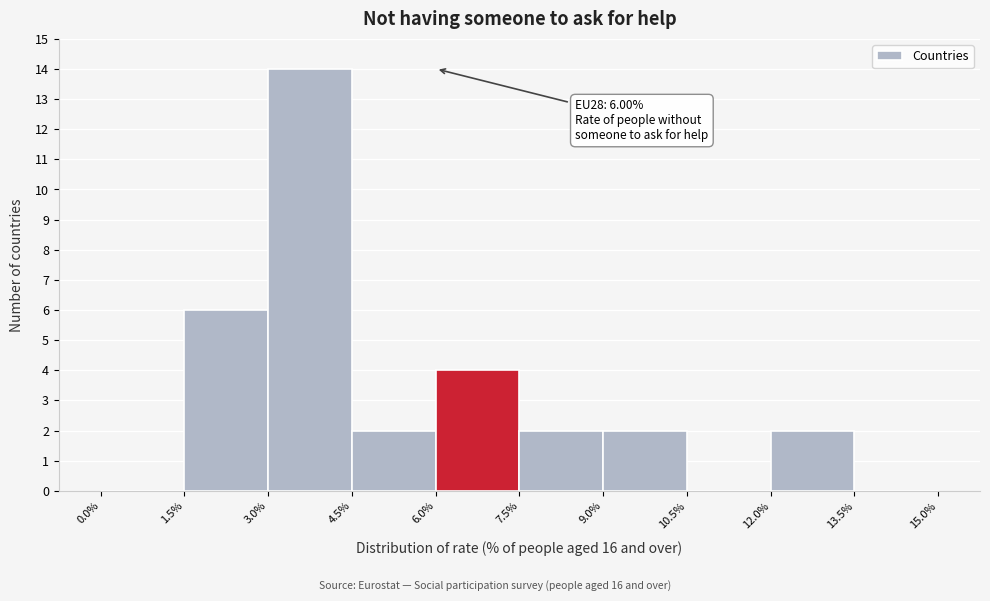

Over which range of the x-axis is the bar tallest?

3.0% to 4.5%